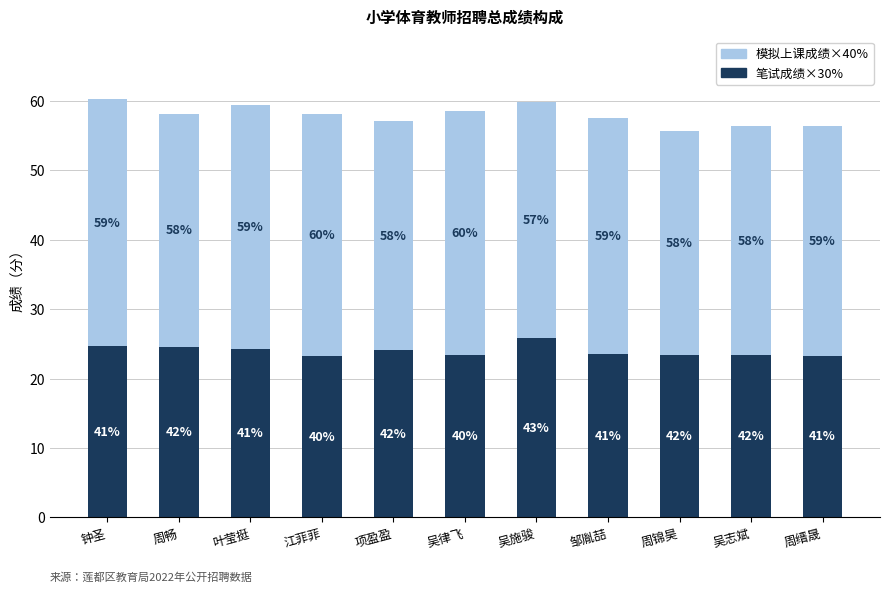

List the series in order of their peak value, lowest first.

笔试成绩×30%, 模拟上课成绩×40%